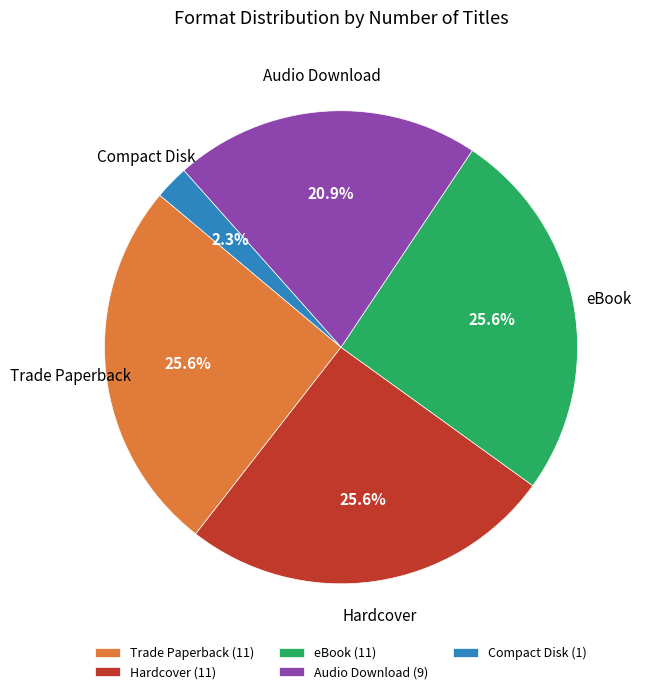

Which has a higher value, eBook or Audio Download?

eBook